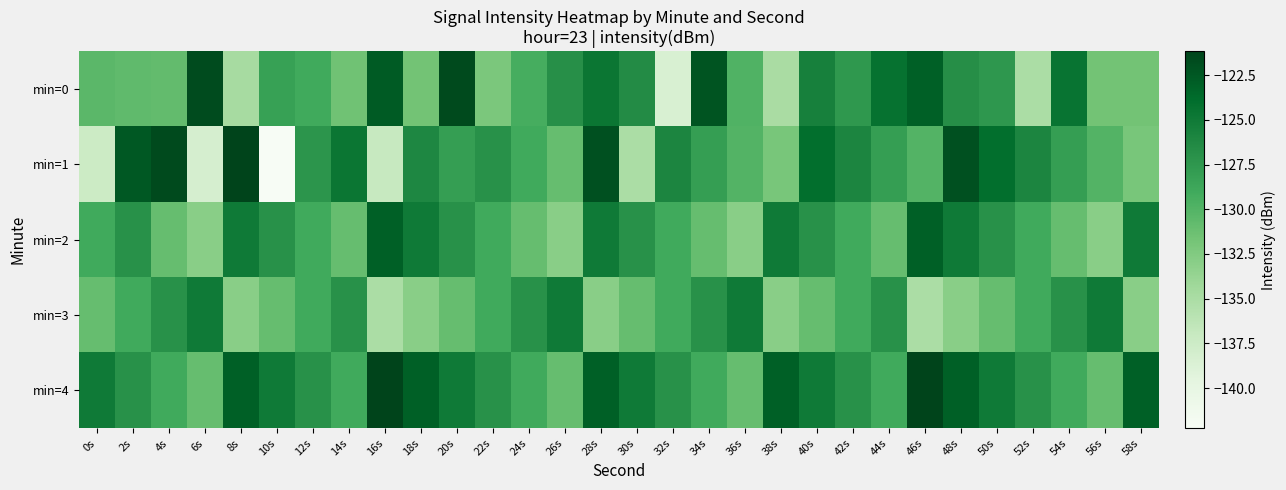

Rank the series by their maximum value, from highest to lowest.

min=4, min=1, min=0, min=2, min=3